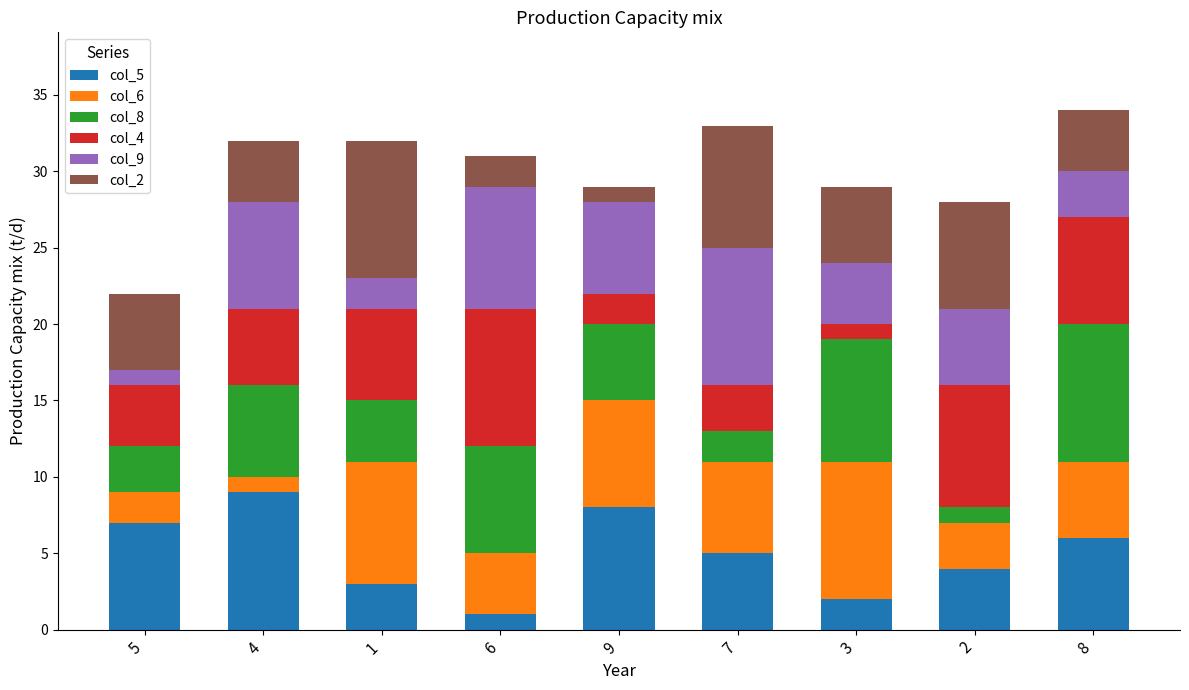

Is it true that col_5 equals 8 at 8?

False